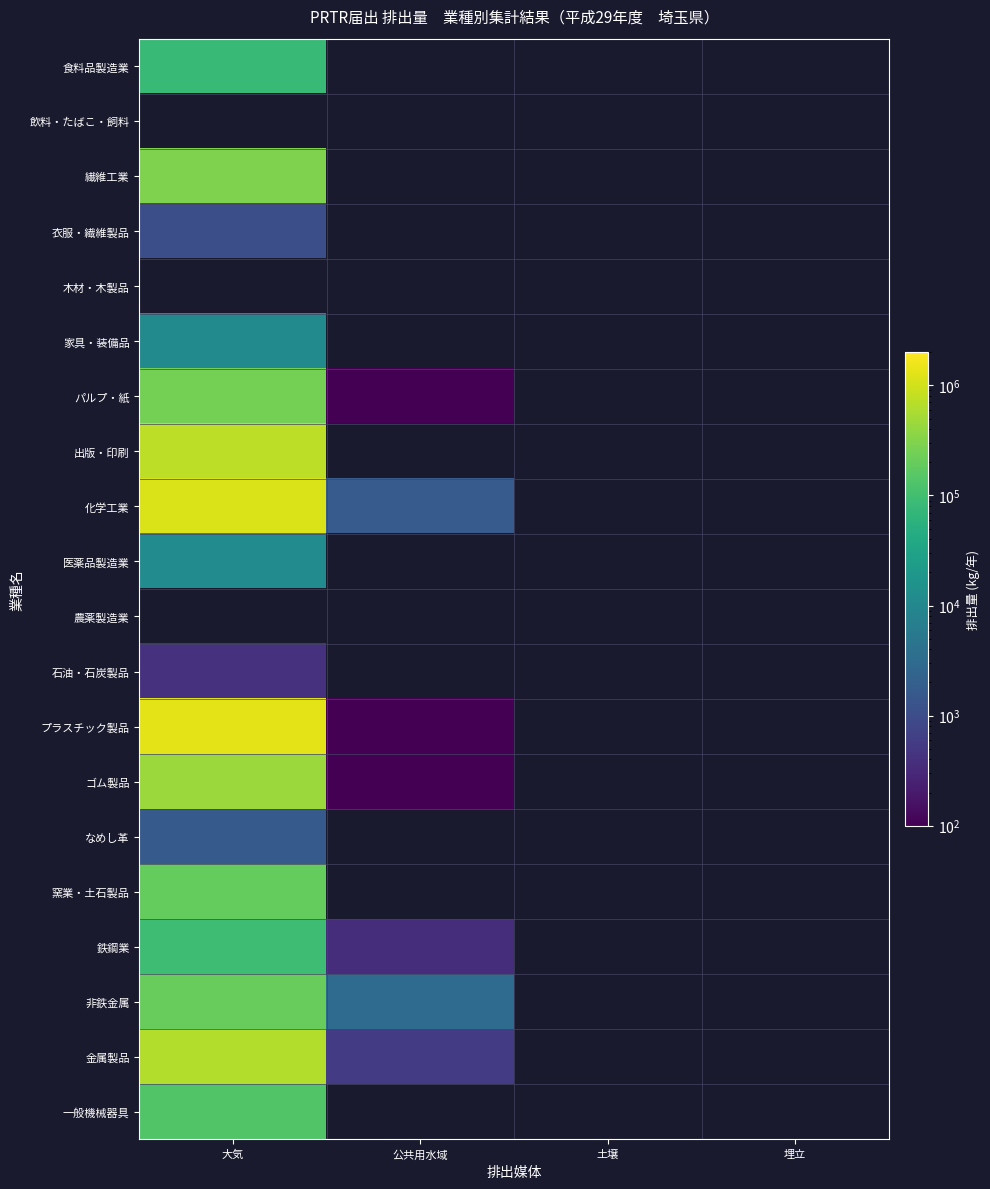

Rank the series by their maximum value, from lowest to highest.

食料品製造業, 飲料・たばこ・飼料, 石油・石炭製品, 衣服・繊維製品, 医薬品製造業, パルプ・紙, 繊維工業, 木材・木製品, なめし革, 家具・装備品, 鉄鋼業, 一般機械器具, 窯業・土石製品, 非鉄金属, ゴム製品, 金属製品, 出版・印刷, 化学工業, 農薬製造業, プラスチック製品